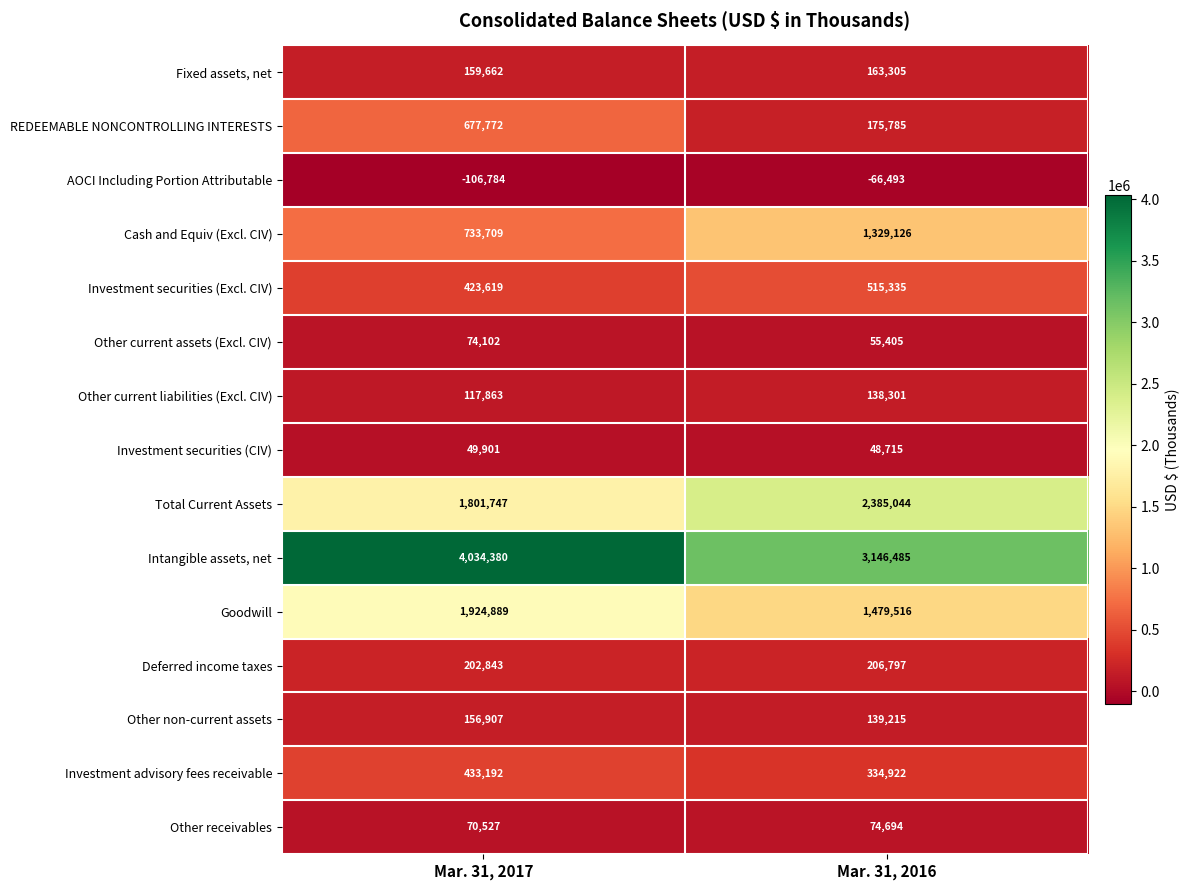

Which label corresponds to the largest value in the chart?

Mar. 31, 2017